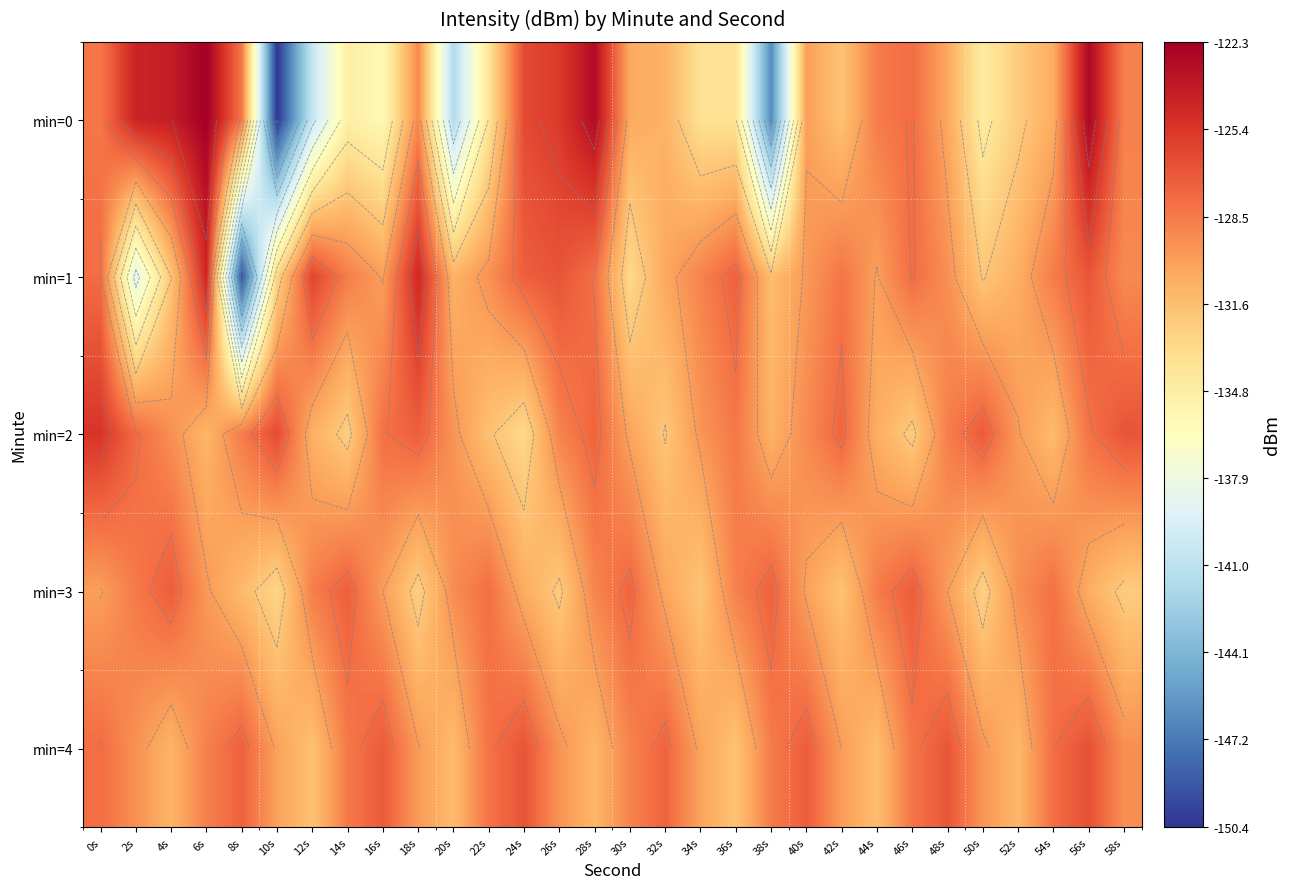

How many data points in min=0 are above -130?

13